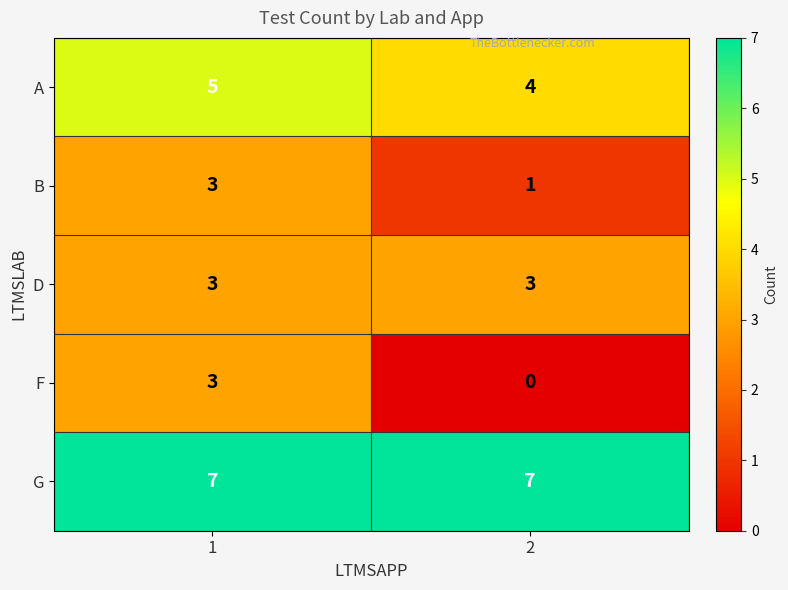

Between 1 and 2, which series saw the biggest shift?

F